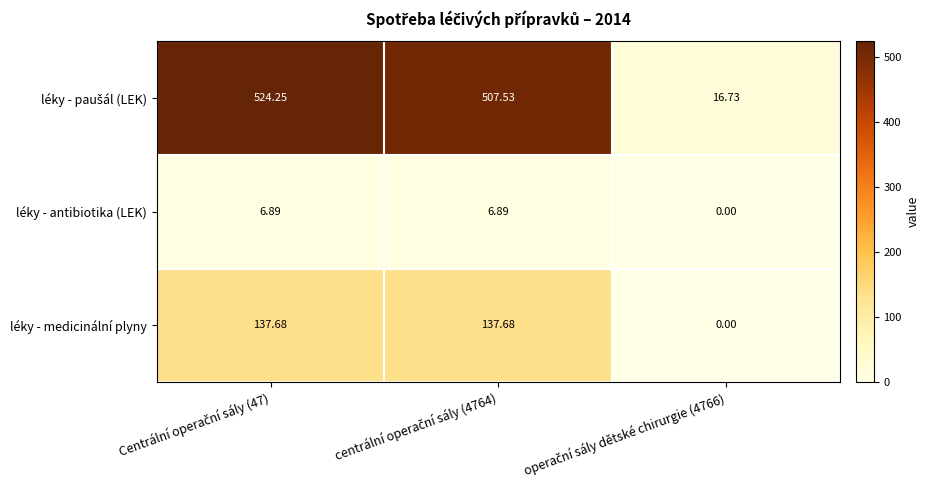

How many data points in léky - antibiotika (LEK) are less than 6?

1